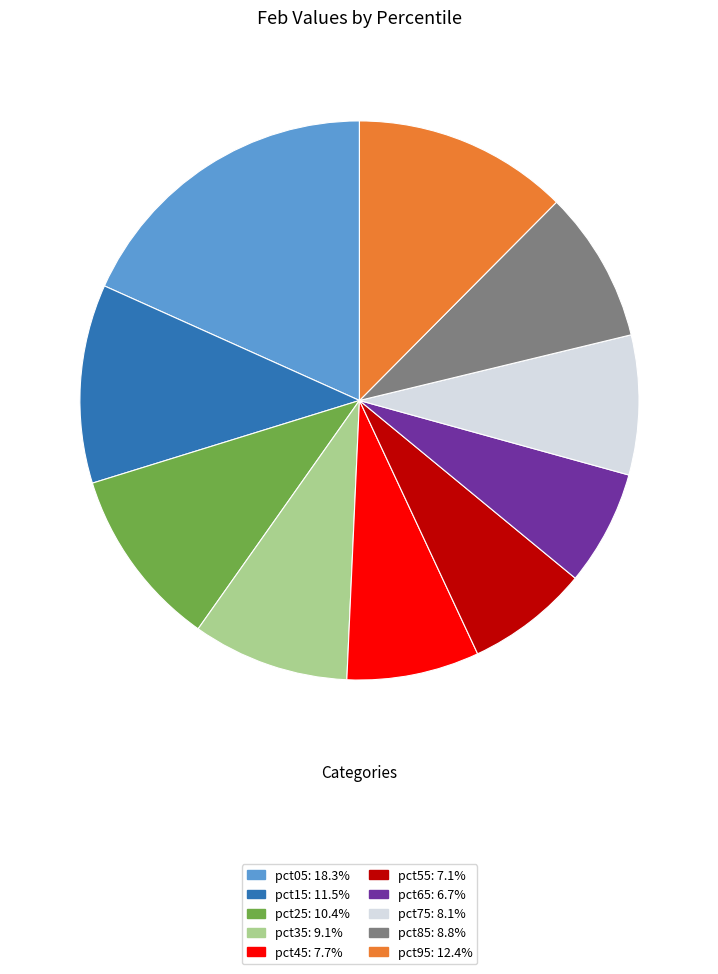

Does pct85 account for over 50% of the chart?

No